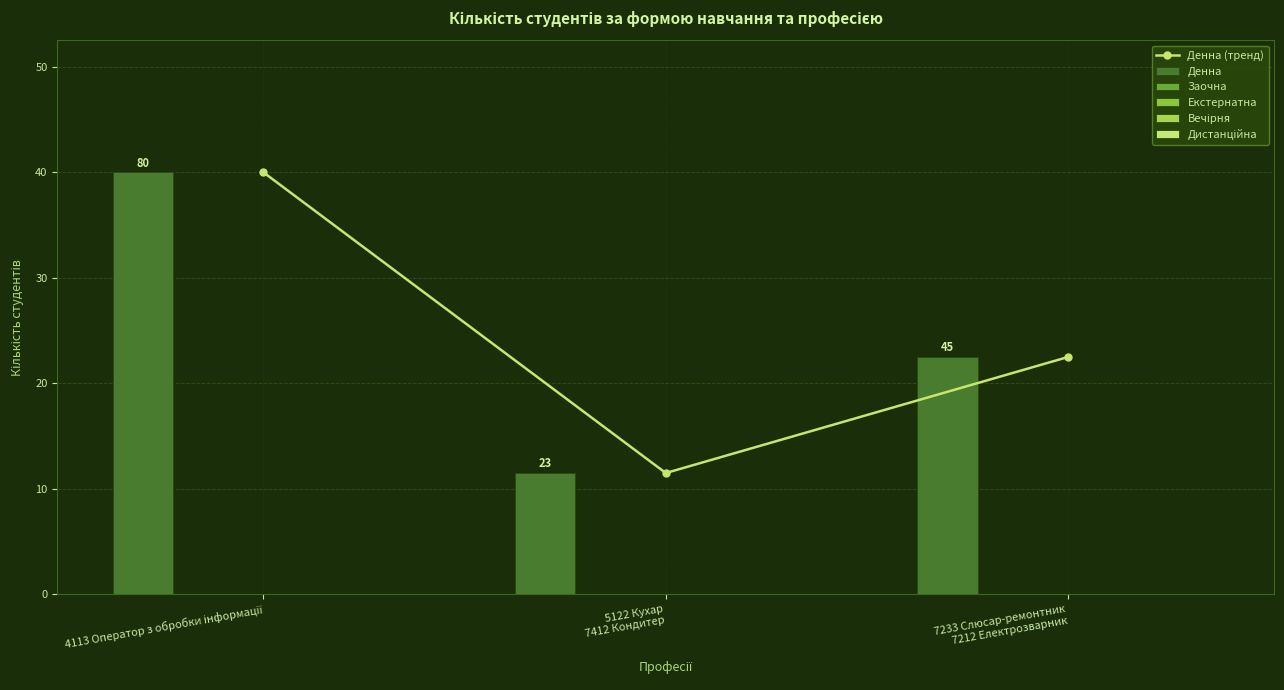

At how many categories does at least one series exceed 24?

2